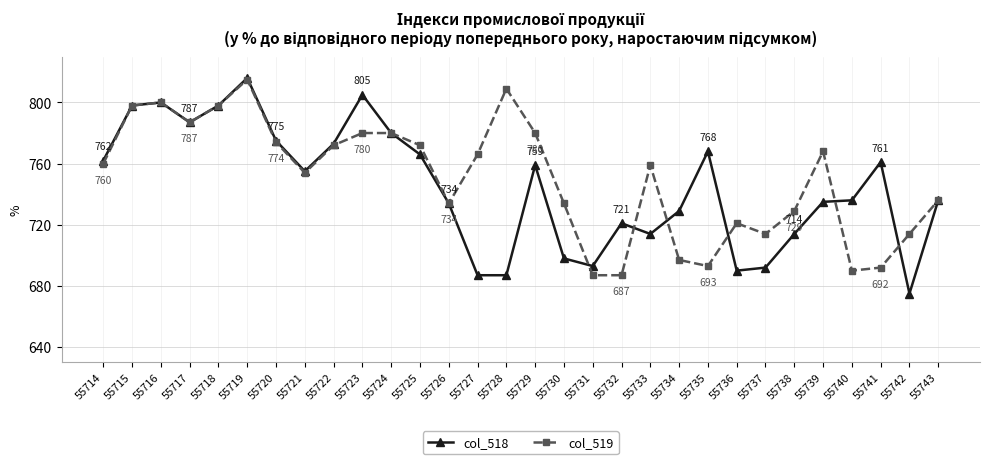

What are all the series names shown in the legend?

col_518, col_519